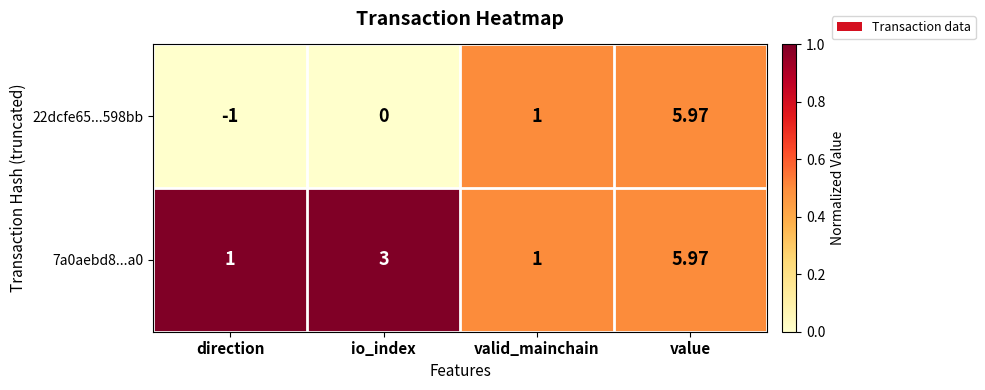

List the labels in order of 22dcfe65...598bb value, smallest first.

direction, io_index, valid_mainchain, value